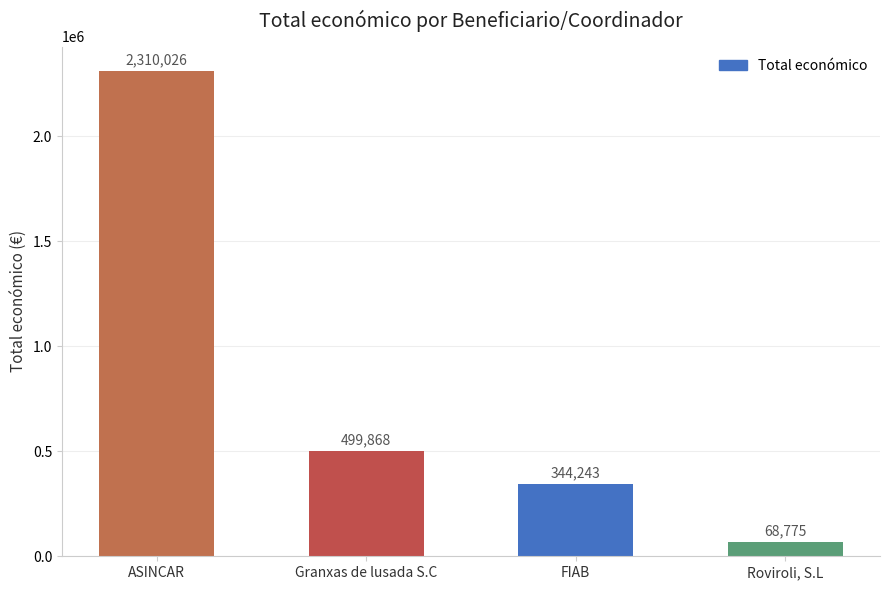

List the labels in order of value, smallest first.

Roviroli, S.L, FIAB, Granxas de lusada S.C, ASINCAR